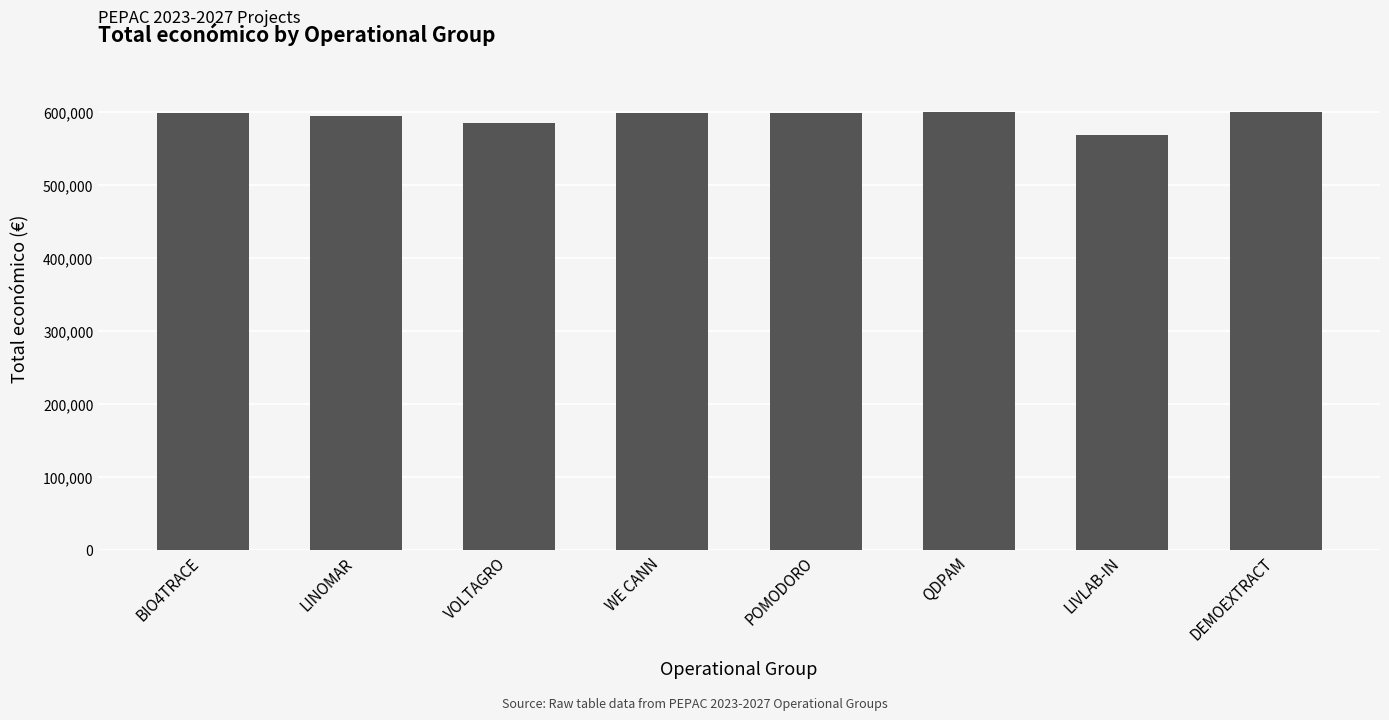

Which has a higher value, LIVLAB-IN or LINOMAR?

LINOMAR